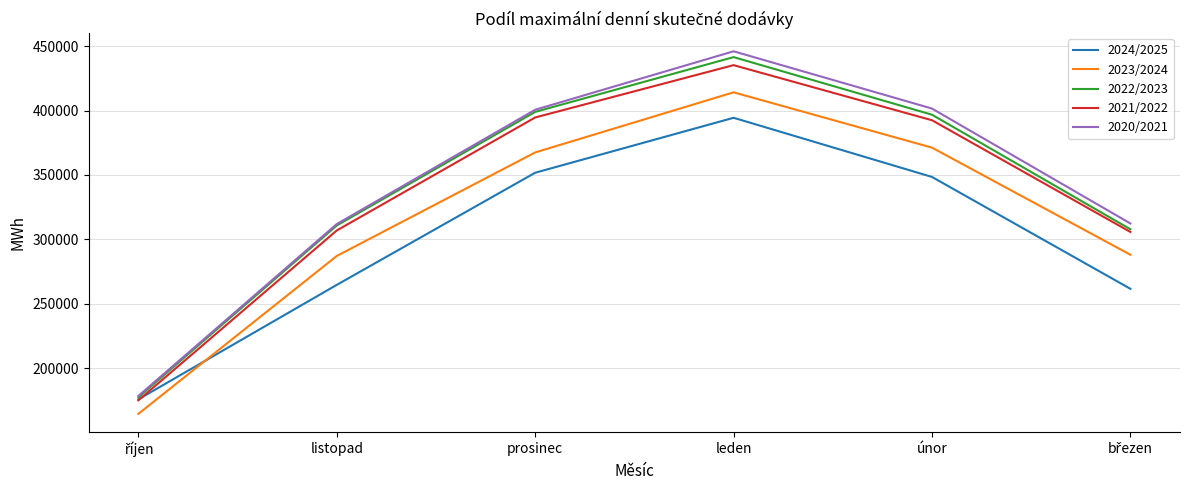

How many values in the 2023/2024 series exceed 367502?

3